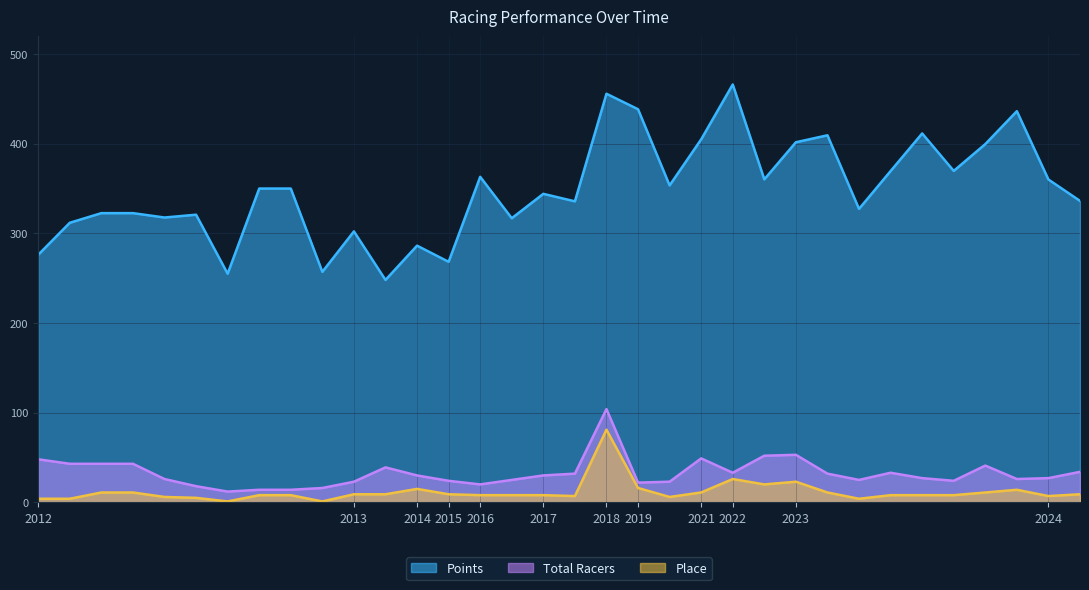

What value does the Place series have at 2022?

26.0